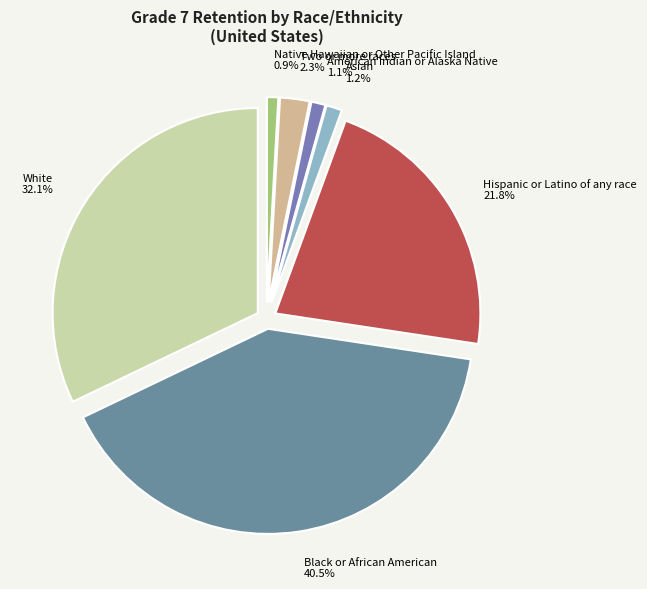

The White slice represents 27% of the pie. True or false?

False